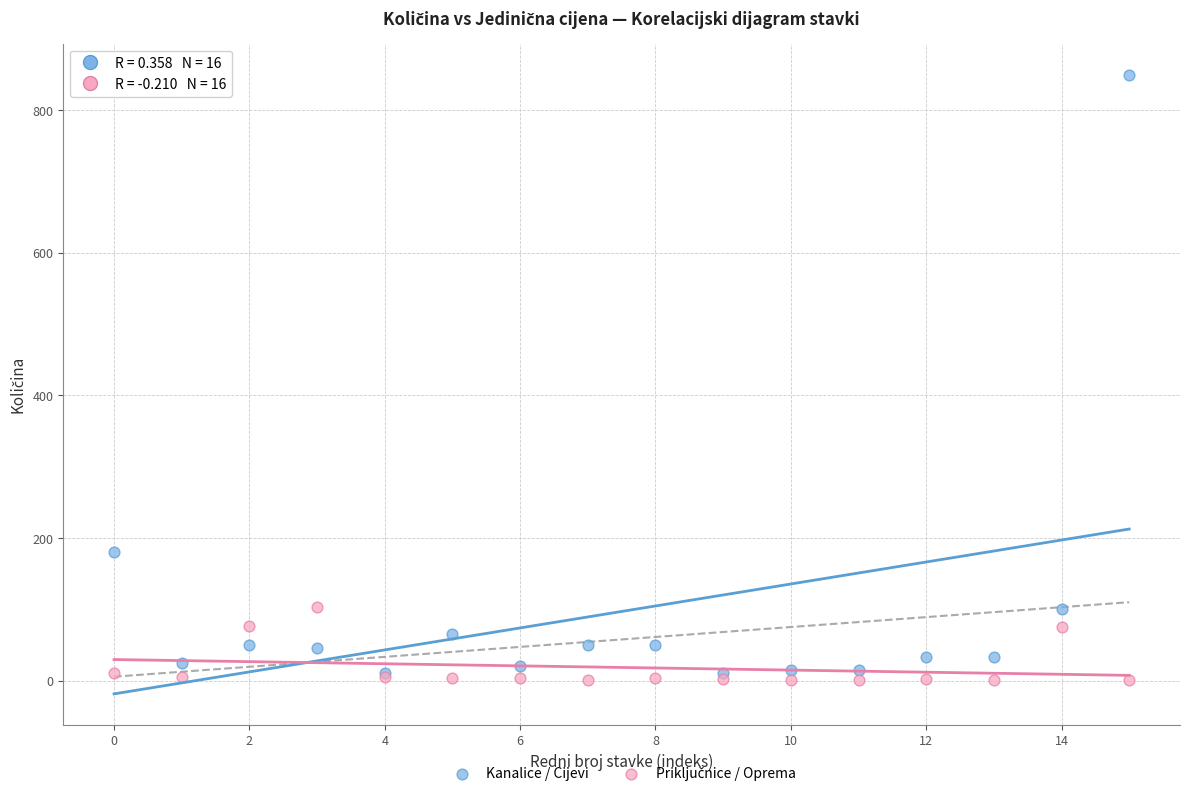

Across all series, what Y value is closest to 425?

180